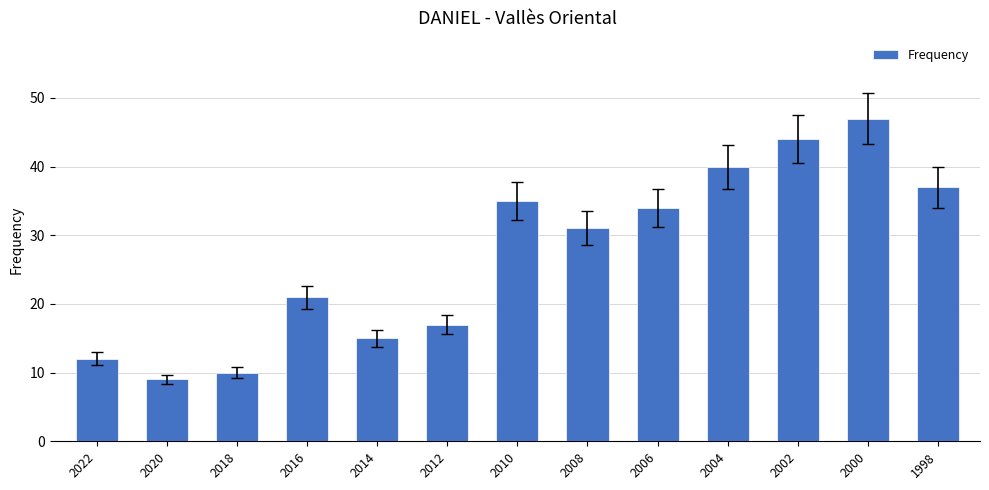

Reading left to right, what are all the values shown in this chart?

2022=12	2020=9	2018=10	2016=21	2014=15	2012=17	2010=35	2008=31	2006=34	2004=40	2002=44	2000=47	1998=37